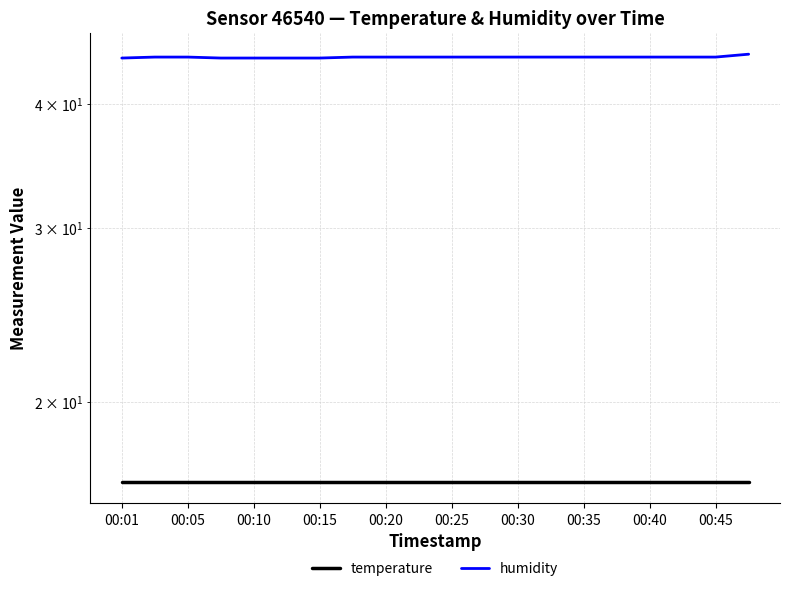

True or false: humidity and temperature cross at least once.

False